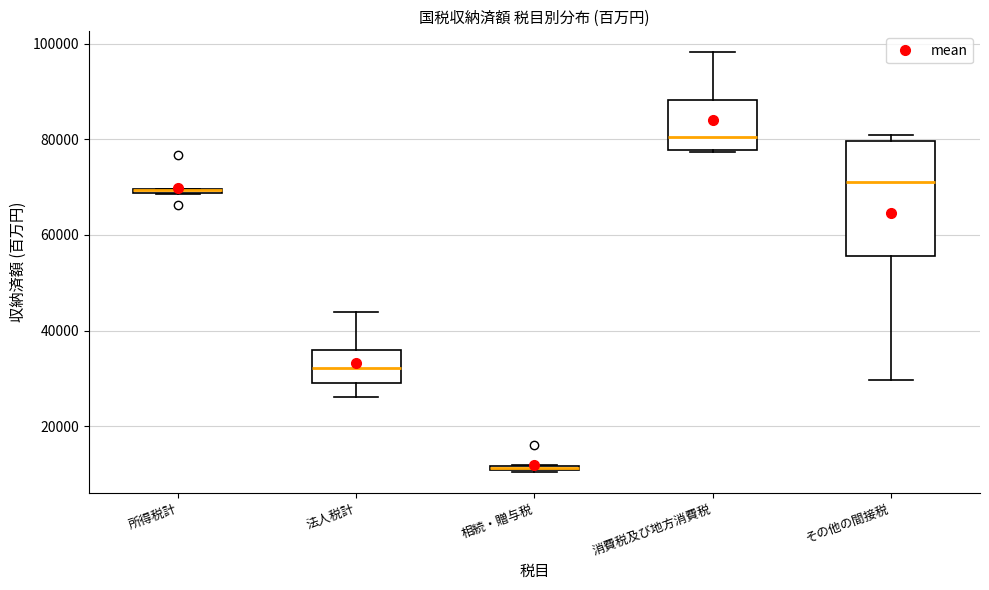

Where is the lower edge of the box for 所得税計 on the y-axis? The values are not printed on the chart, so give them approximately, as read against the axis.

68000